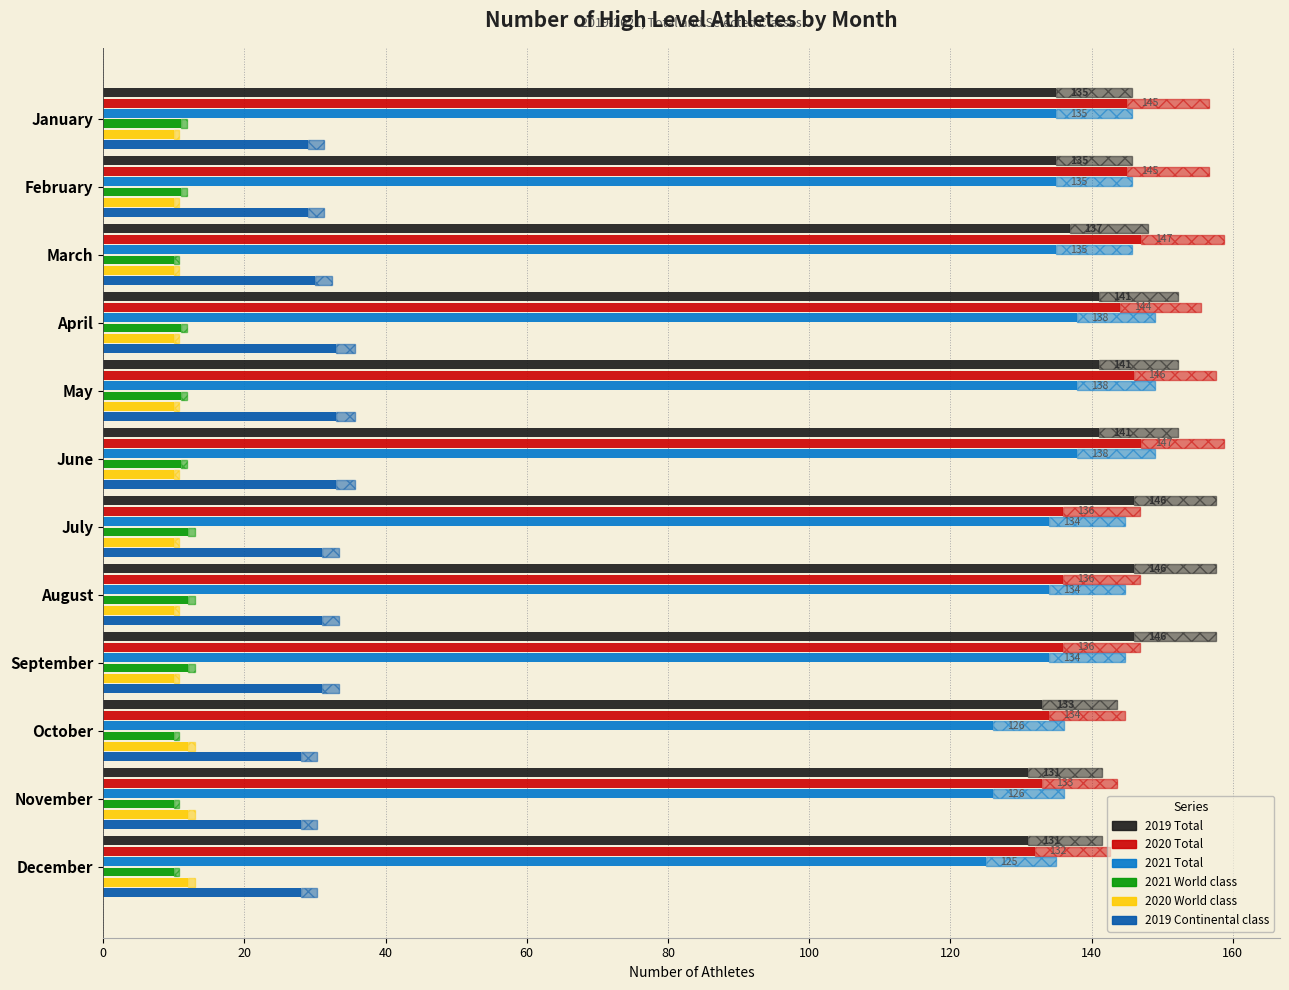

Between May and February, which is larger?

May